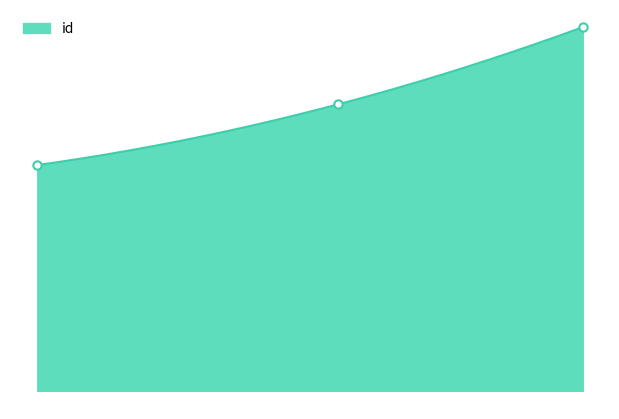

What is the value of the 1st point from the left?

13182